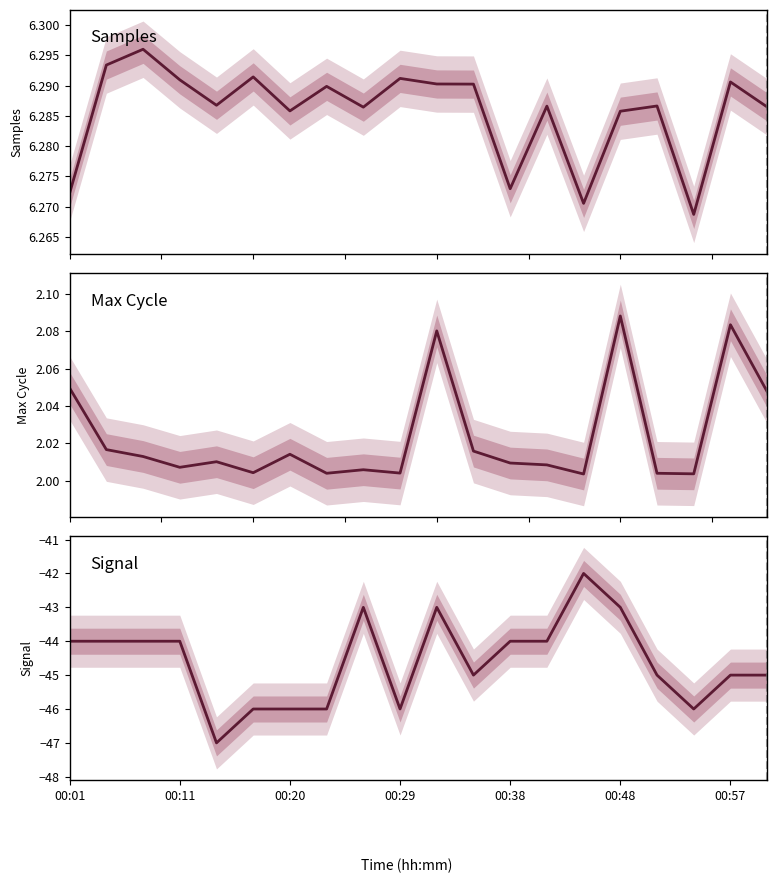

True or false: Max Cycle and Samples cross at least once.

False